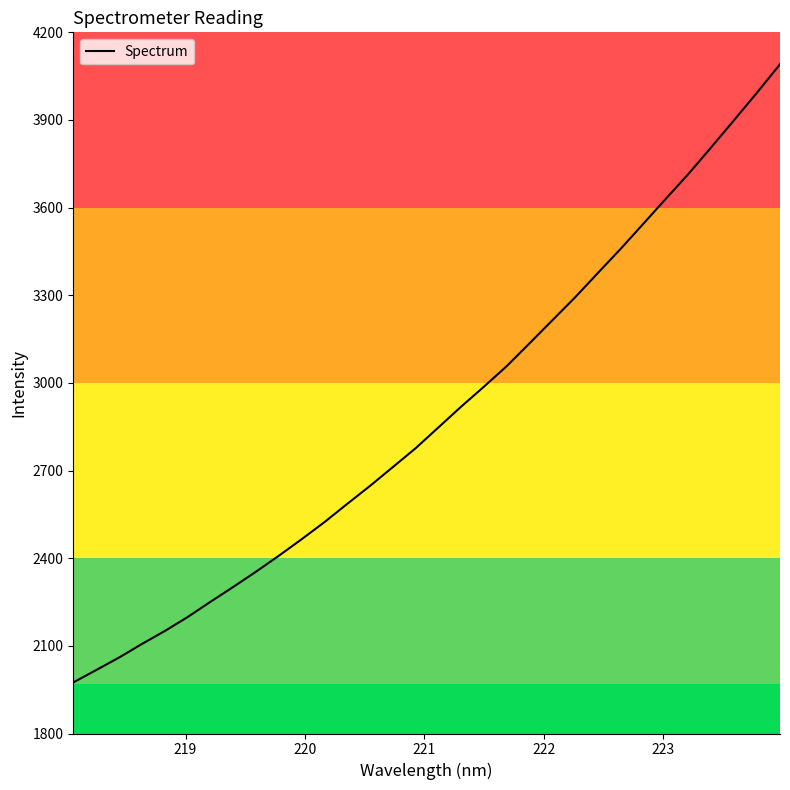

What is the maximum value shown in the chart?

4090.8